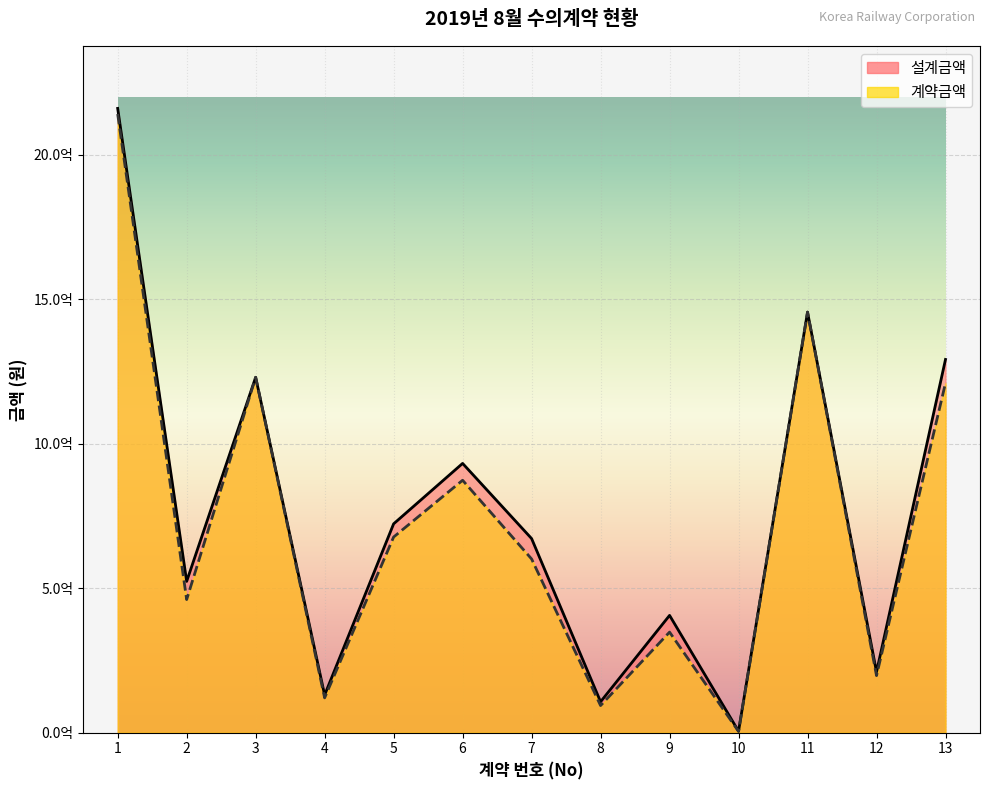

What value does the 계약금액 series have at 1?

2140610000